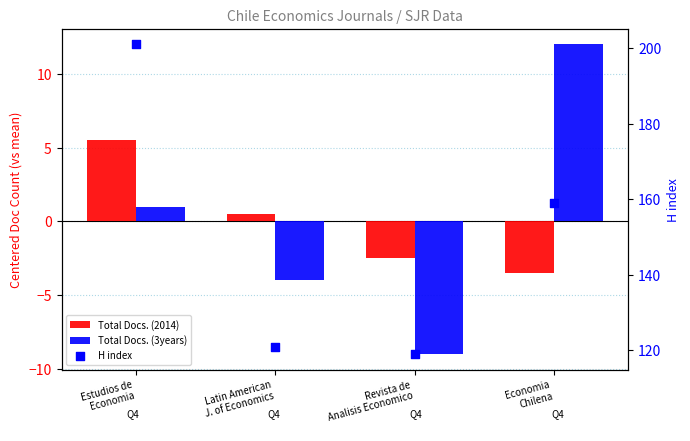

Which series has the largest total across all categories?

H index